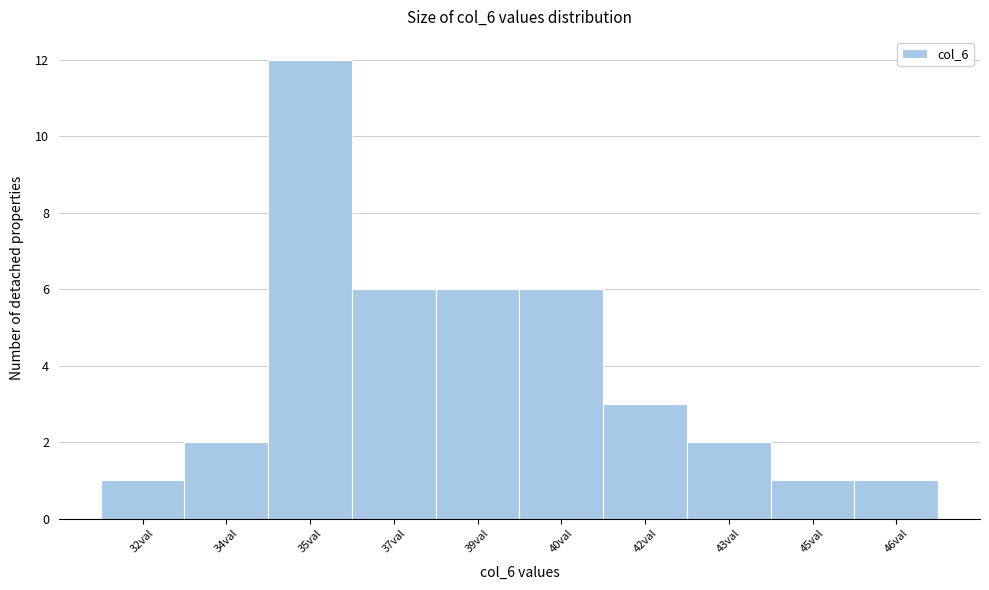

Reading right to left, transcribe all the data shown in this chart.

46val=1	45val=1	43val=2	42val=3	40val=6	39val=6	37val=6	35val=12	34val=2	32val=1